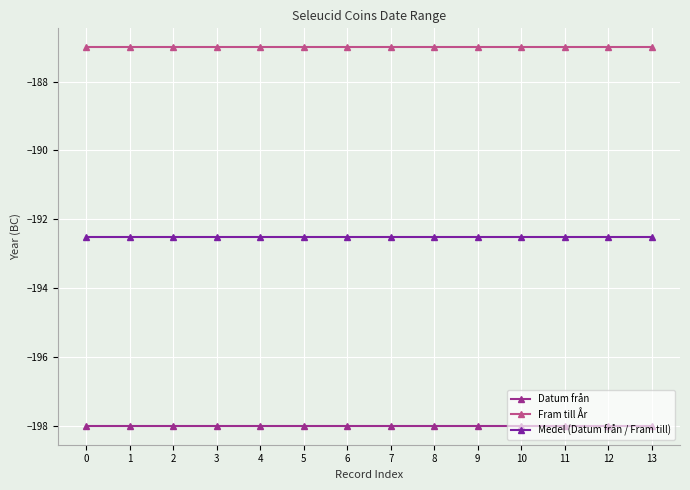

Read the Medel (Datum från / Fram till) value at 12.

-192.5